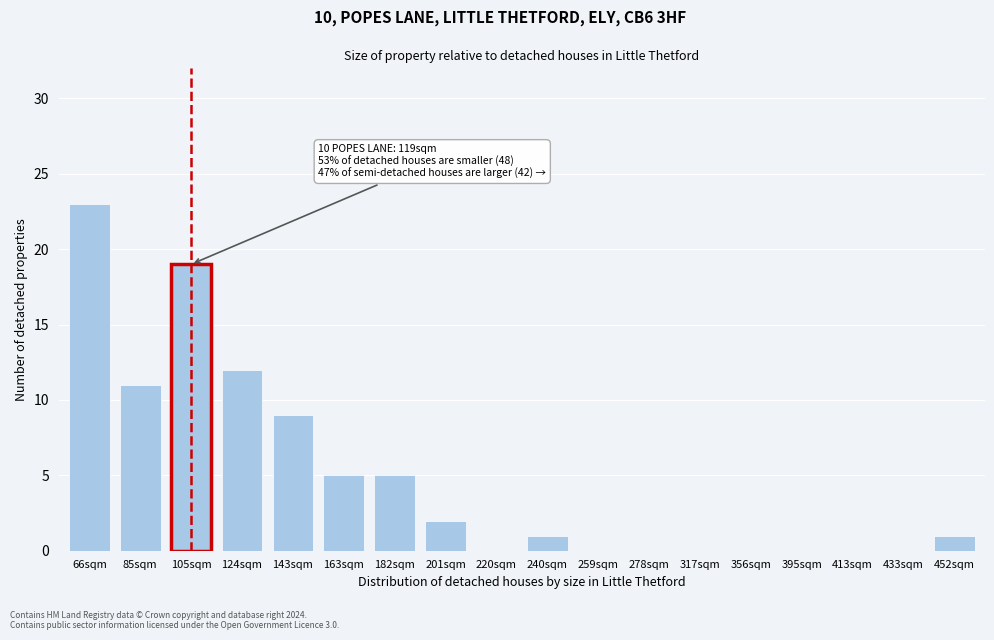

Reading right to left, what are all the values shown in this chart?

452sqm=1	433sqm=0	413sqm=0	395sqm=0	356sqm=0	317sqm=0	278sqm=0	259sqm=0	240sqm=1	220sqm=0	201sqm=2	182sqm=5	163sqm=5	143sqm=9	124sqm=12	105sqm=19	85sqm=11	66sqm=23